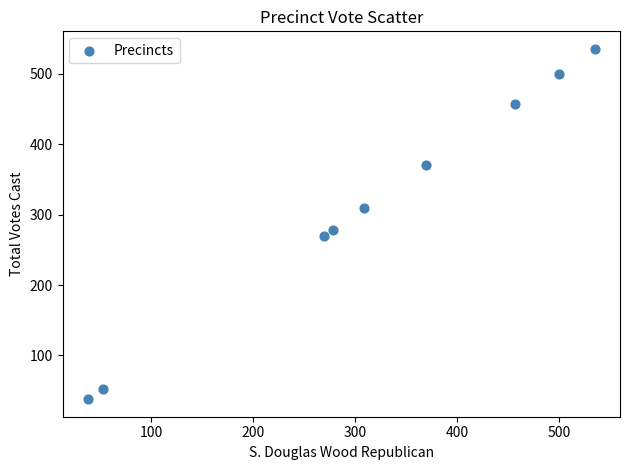

What Y value in the scatter plot is closest to 286?

278